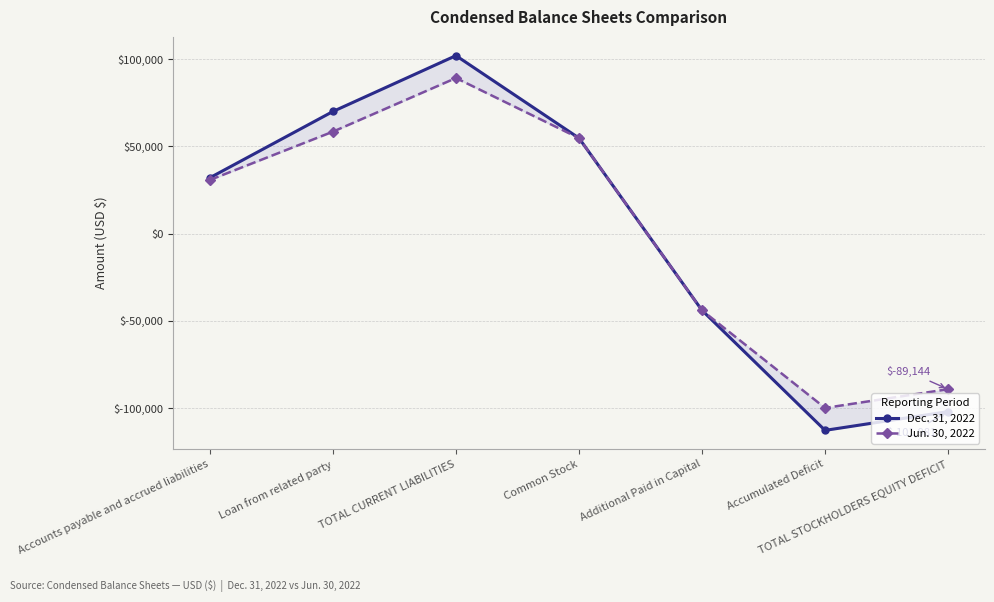

Between TOTAL CURRENT LIABILITIES and Common Stock, which is larger?

TOTAL CURRENT LIABILITIES